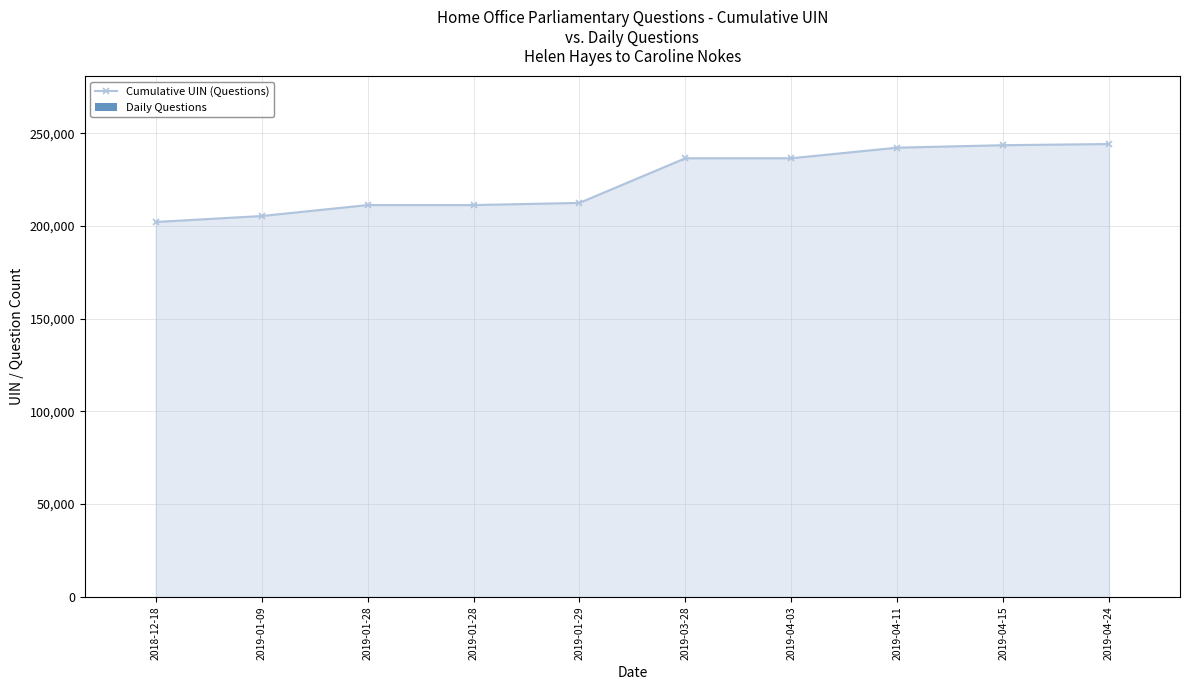

How many bars are there in total?

20